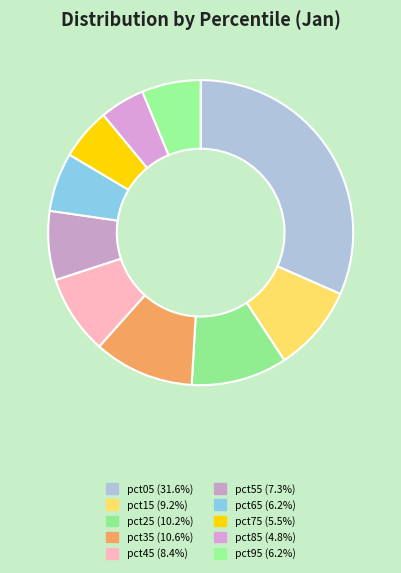

Which category has the biggest portion of the pie?

pct05